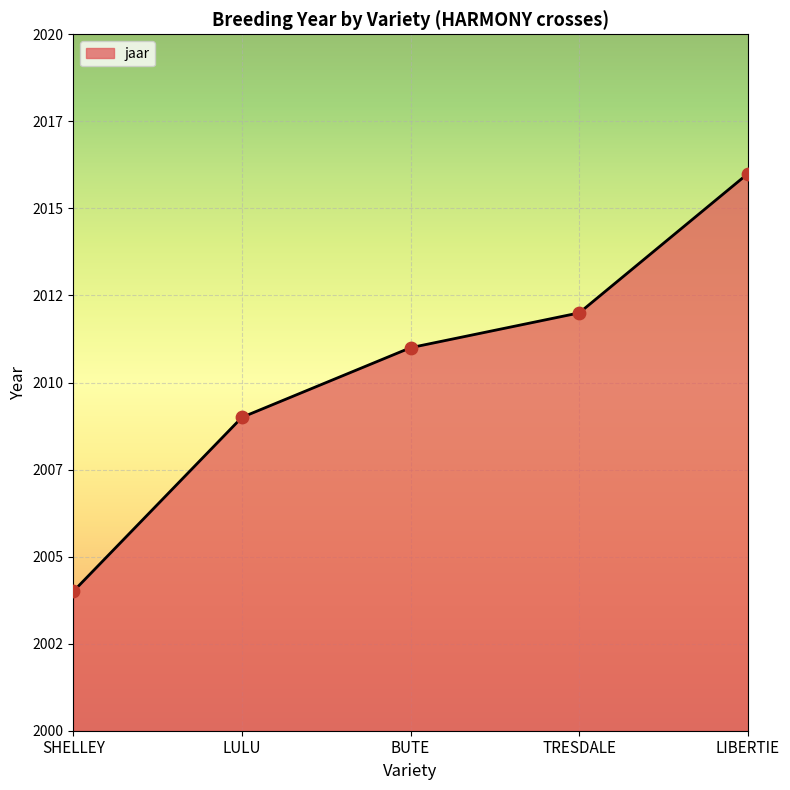

Between SHELLEY and BUTE, which is larger?

BUTE